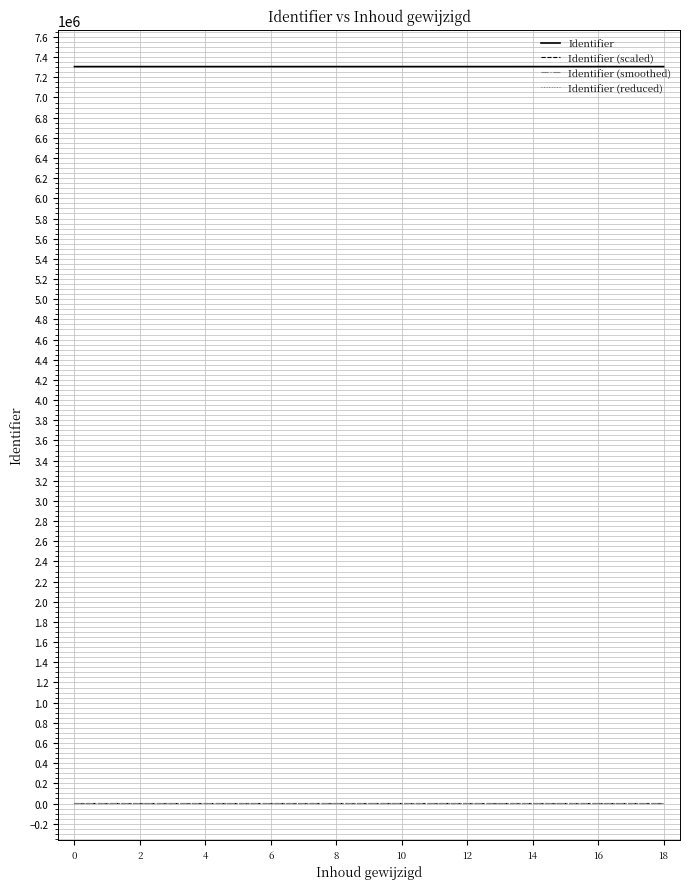

What is the maximum value for Identifier (smoothed)?

23.2